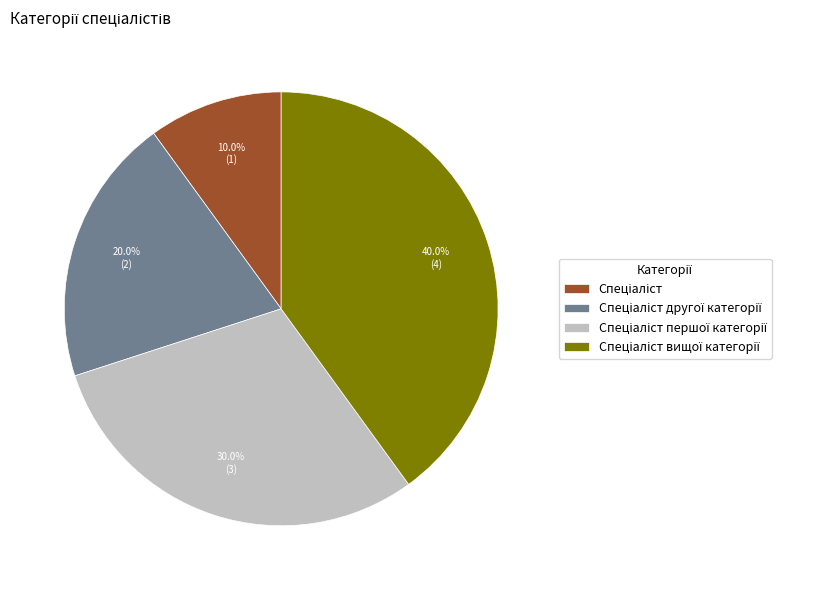

How many segments does this pie chart have?

4